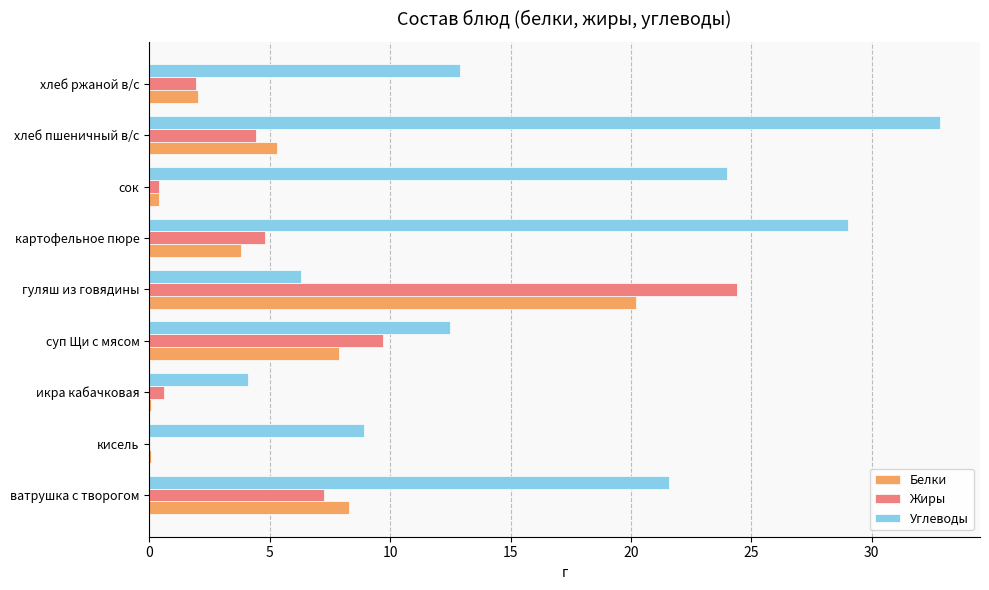

How many data points does each series have?

9